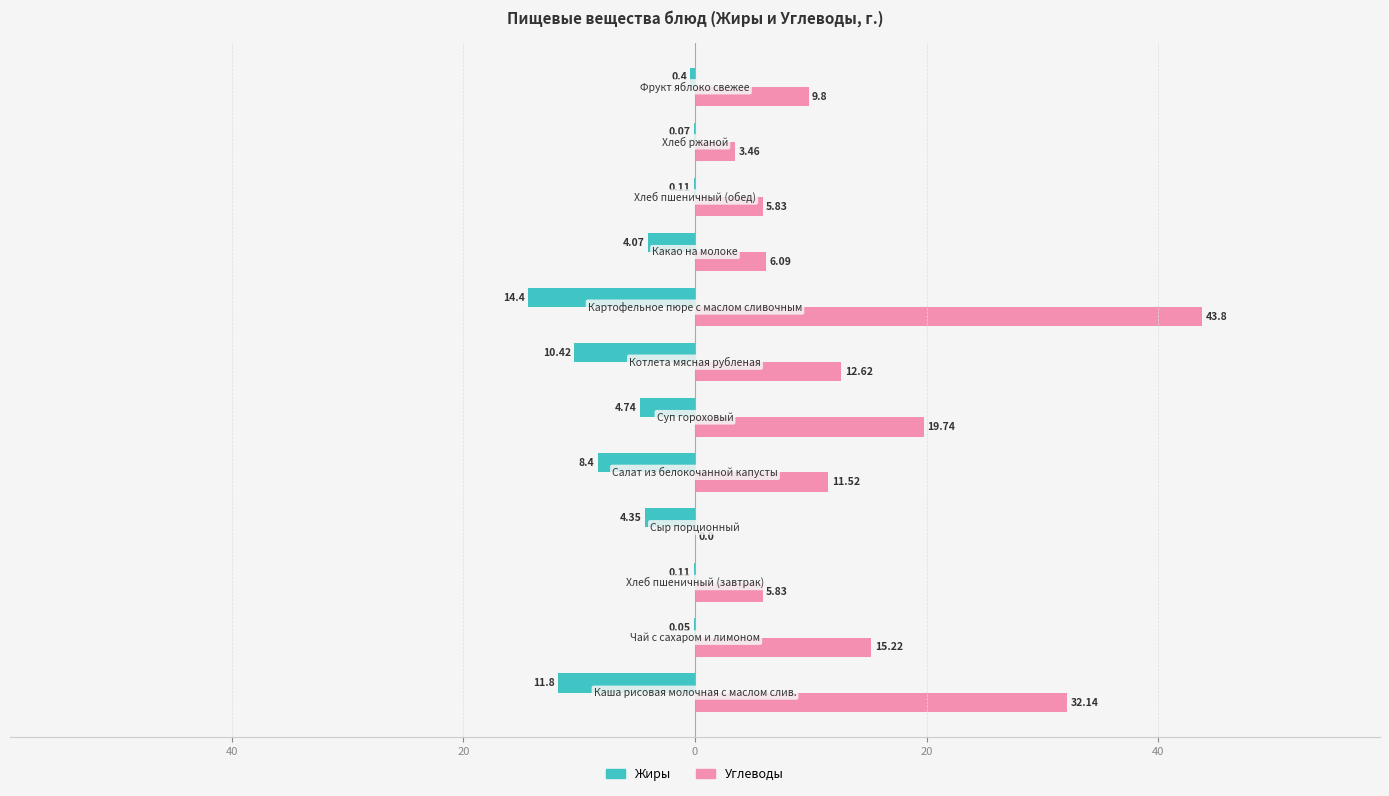

What are all the series names shown in the legend?

Жиры, Углеводы